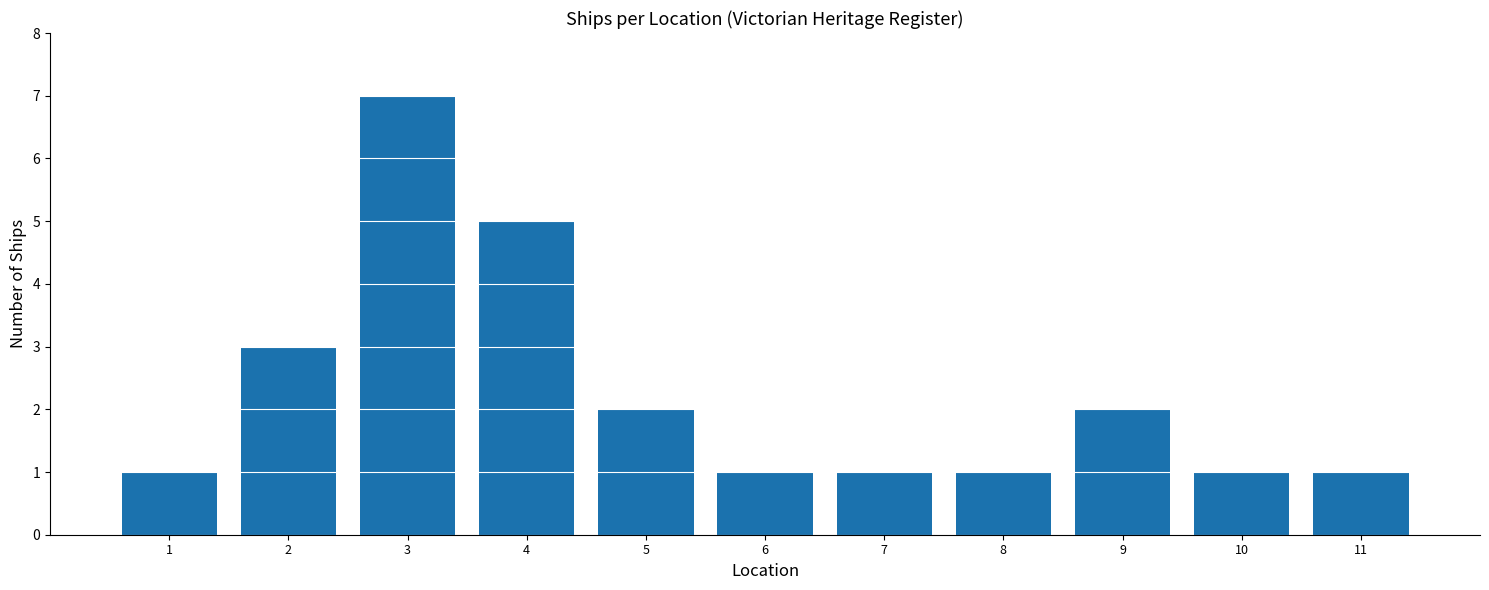

At which category does the chart reach its peak across all series?

3